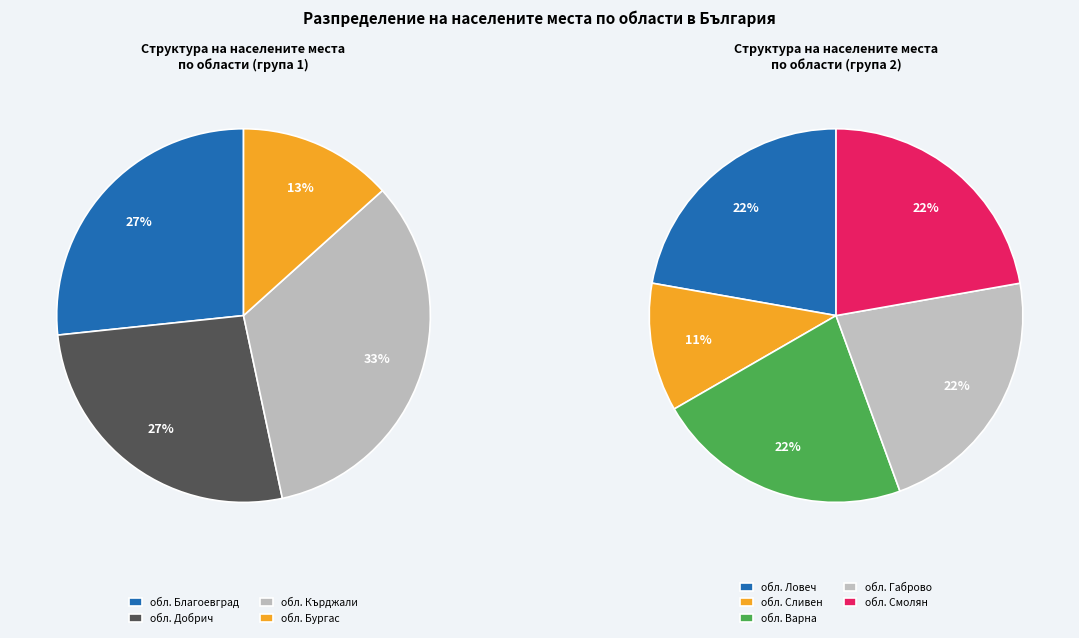

What is the largest slice in the pie chart?

обл. Кърджали